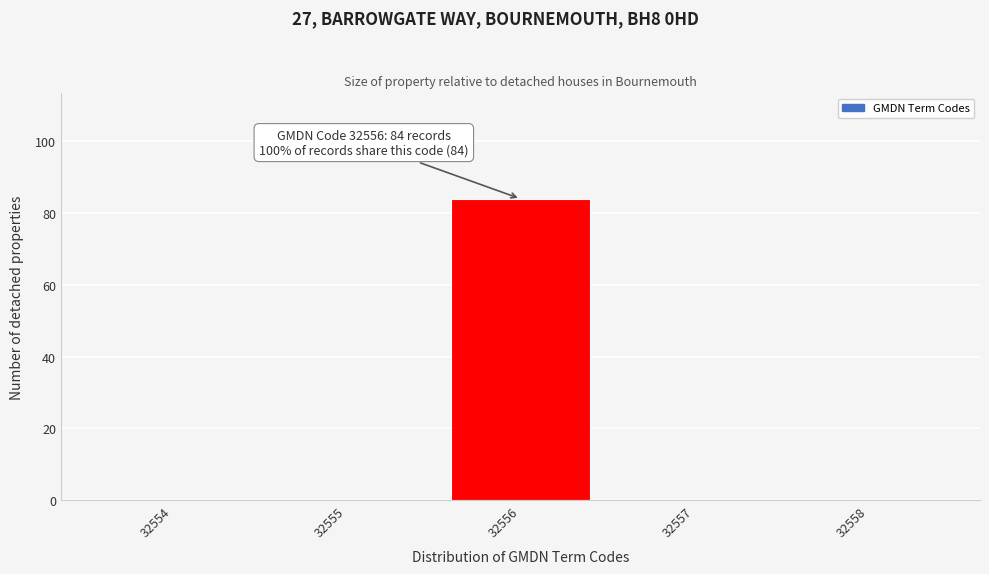

Reading left to right, transcribe all the data shown in this chart.

32554=0	32555=0	32556=84	32557=0	32558=0